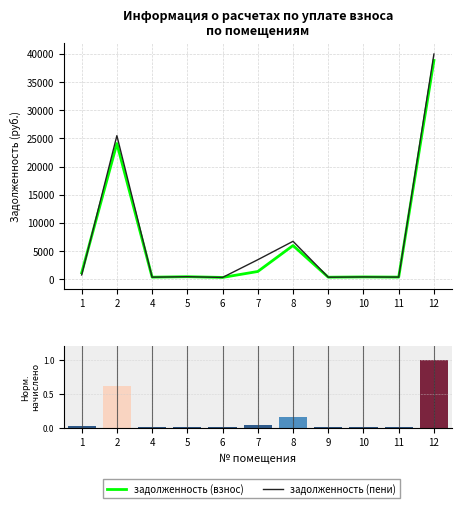

At which label is задолженность (пени) closest to 20163?

2